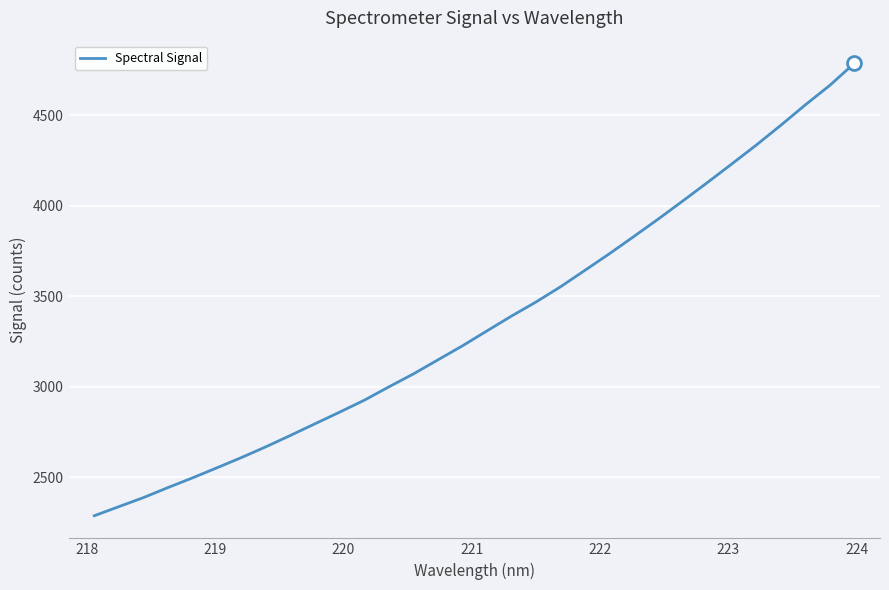

What is the greatest value displayed?

4786.6